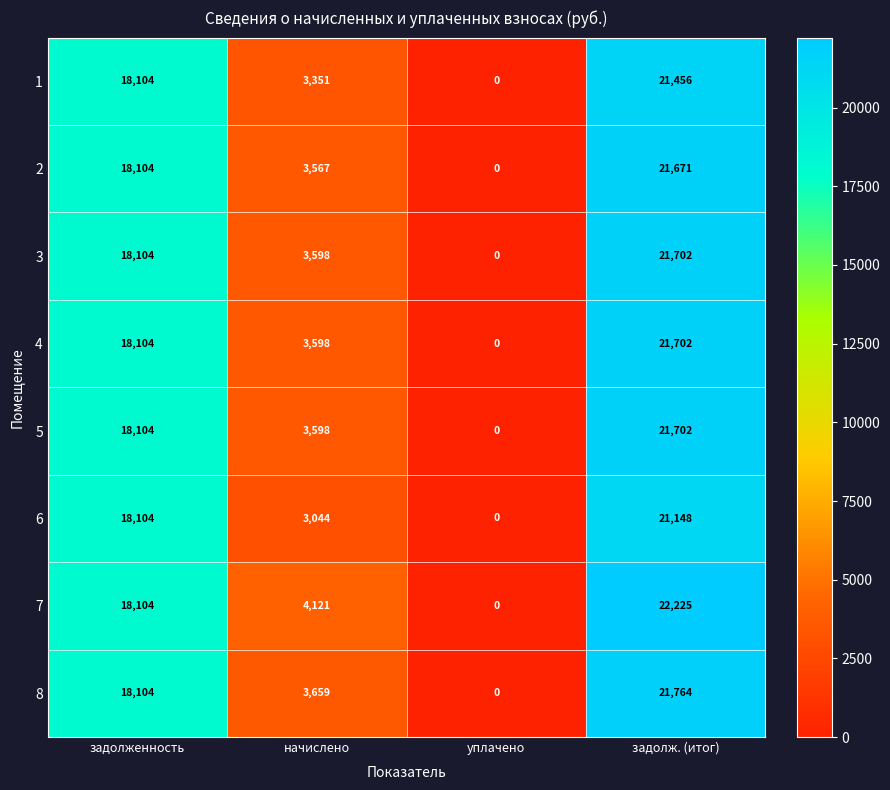

Count the 2 values in the range 3567 to 21671.

3